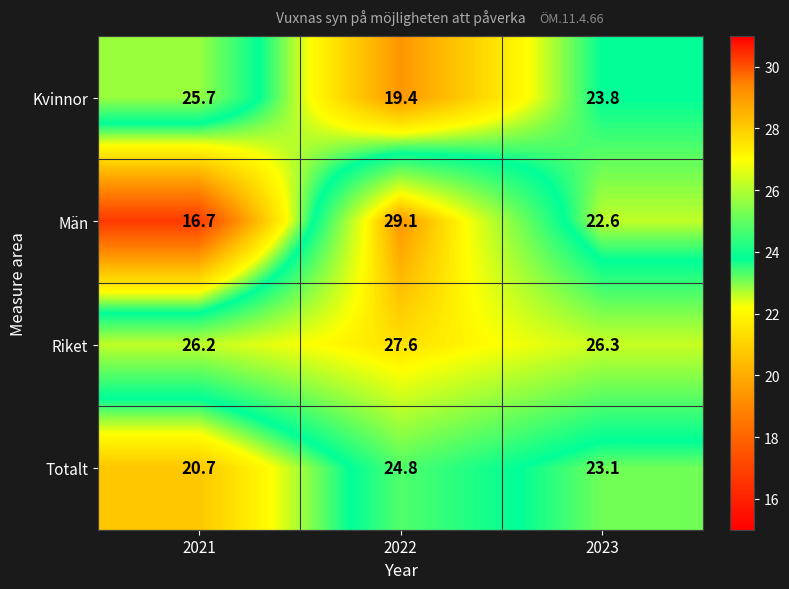

At which label is Totalt closest to 22?

2023